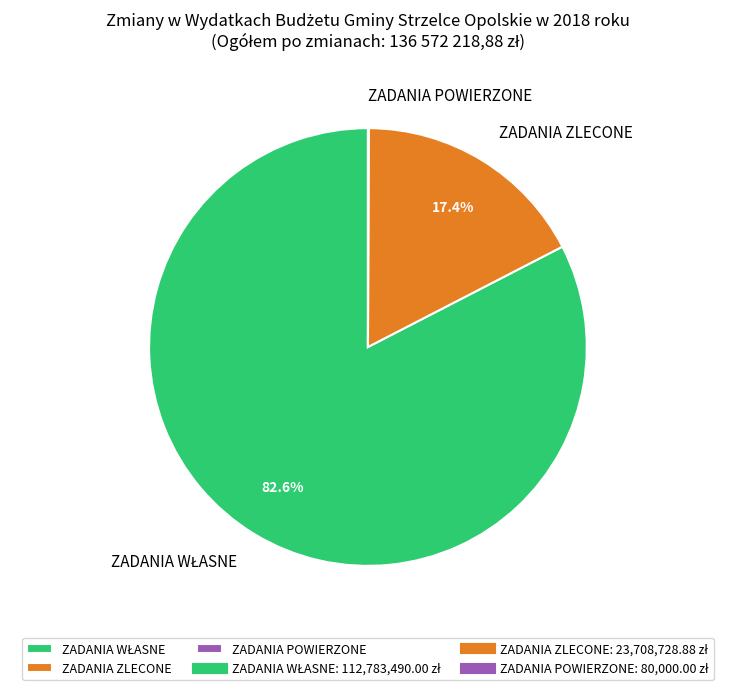

To the nearest percent, what portion does ZADANIA ZLECONE represent?

17%